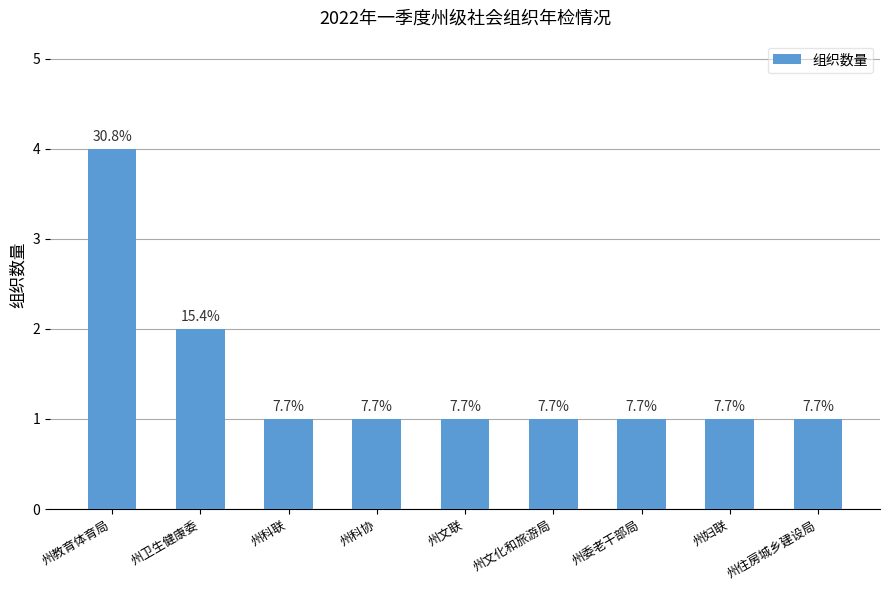

What position from the left is 州文化和旅游局?

6